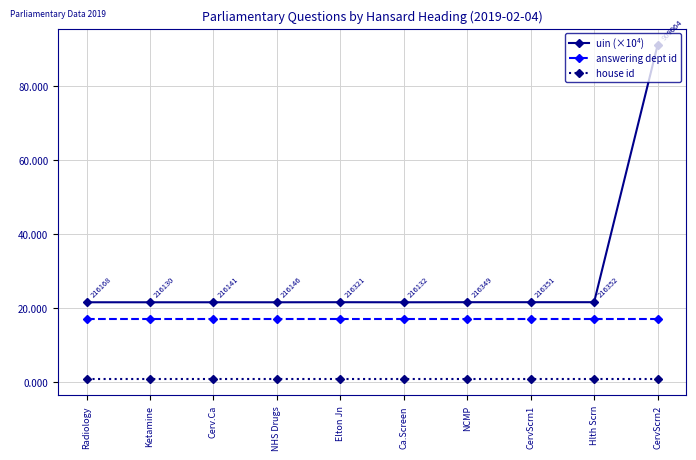

What is the average value of the answering dept id series?

17.0